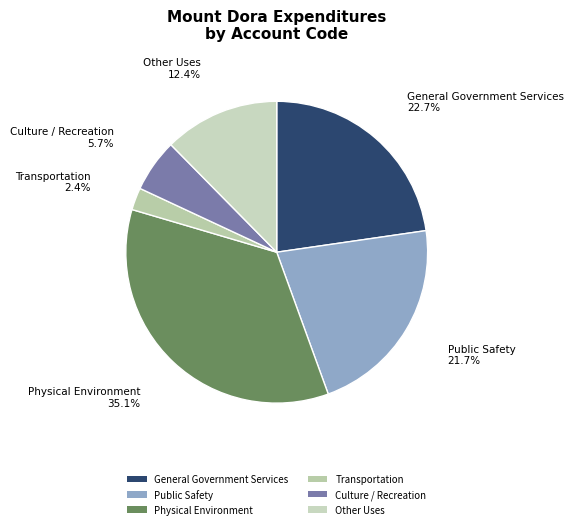

To the nearest percent, what percentage of the pie is Physical Environment?

35%